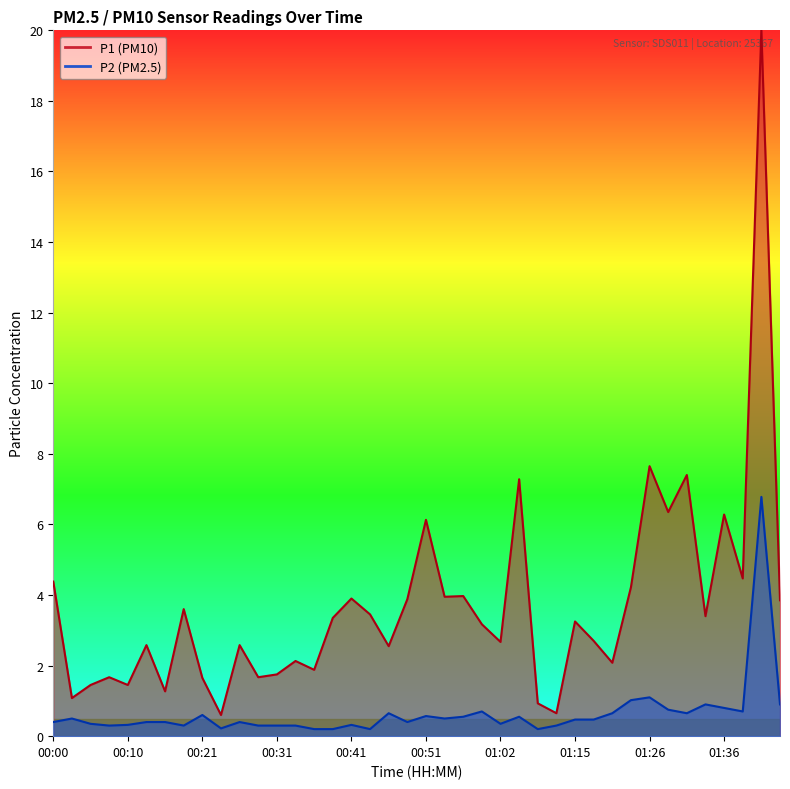

Reading left to right, transcribe all the data shown in this chart.

00:00=0.4	00:02=0.5	00:05=0.3	00:08=0.3	00:10=0.3	00:13=0.4	00:16=0.4	00:18=0.3	00:21=0.6	00:23=0.2	00:26=0.4	00:28=0.3	00:31=0.3	00:33=0.3	00:36=0.2	00:38=0.2	00:41=0.3	00:43=0.2	00:46=0.7	00:49=0.4	00:51=0.6	00:54=0.5	00:56=0.6	00:59=0.7	01:02=0.3	01:04=0.6	01:07=0.2	01:12=0.3	01:15=0.5	01:18=0.5	01:21=0.7	01:23=1.0	01:26=1.1	01:29=0.8	01:31=0.7	01:34=0.9	01:36=0.8	01:39=0.7	01:42=6.8	01:44=0.9